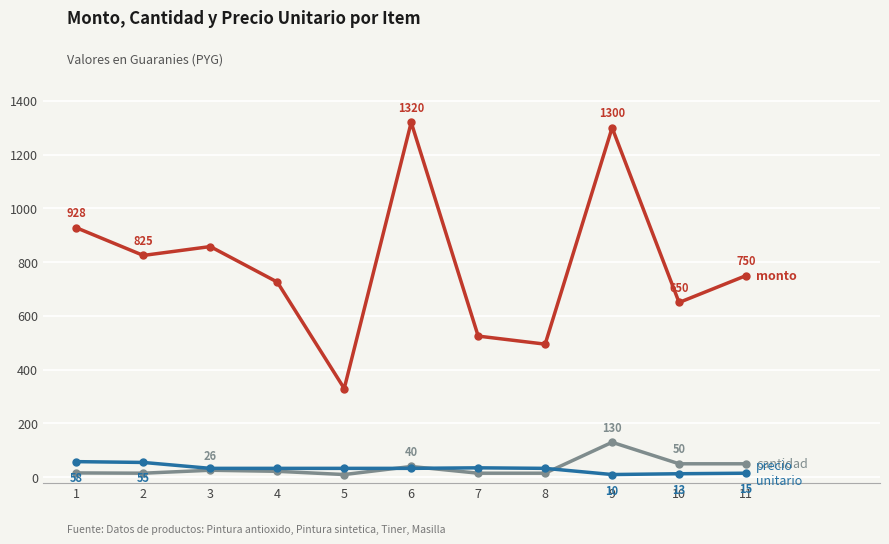

What is the maximum value shown in the chart?

1320